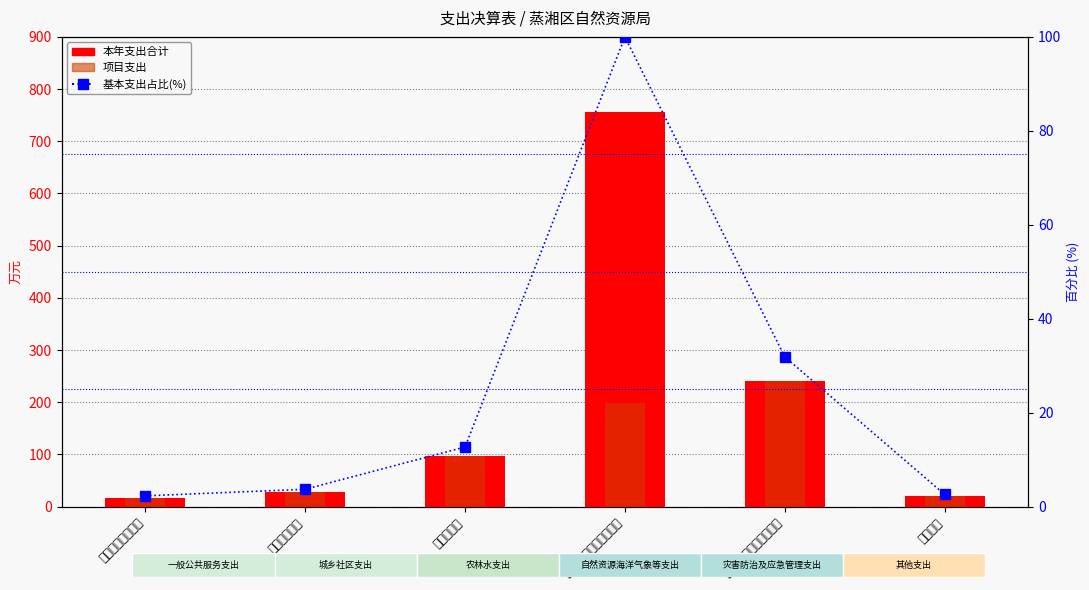

At which label does 本年支出合计 first exceed 96?

农林水支出